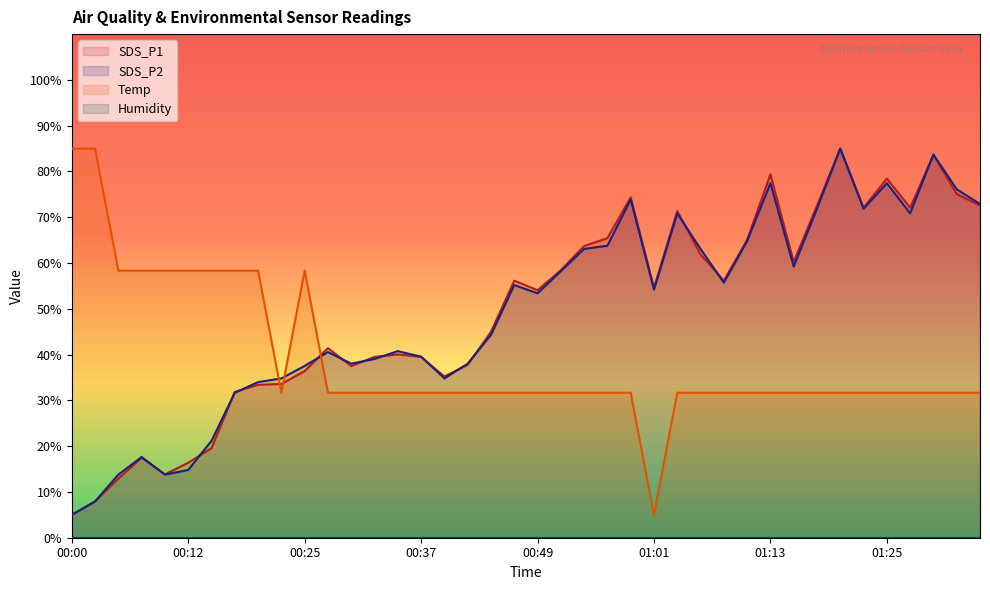

What is the sum of all Temp values?

1560.0